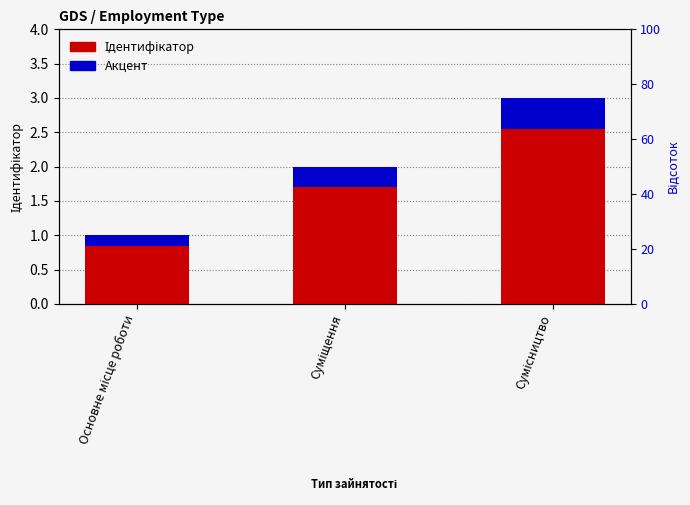

Reading left to right, list all the values displayed in this chart.

Ідентифікатор: Основне місце роботи=1.0	Суміщення=2.0	Сумісництво=3.0
Акцент: Основне місце роботи=0.2	Суміщення=0.3	Сумісництво=0.4